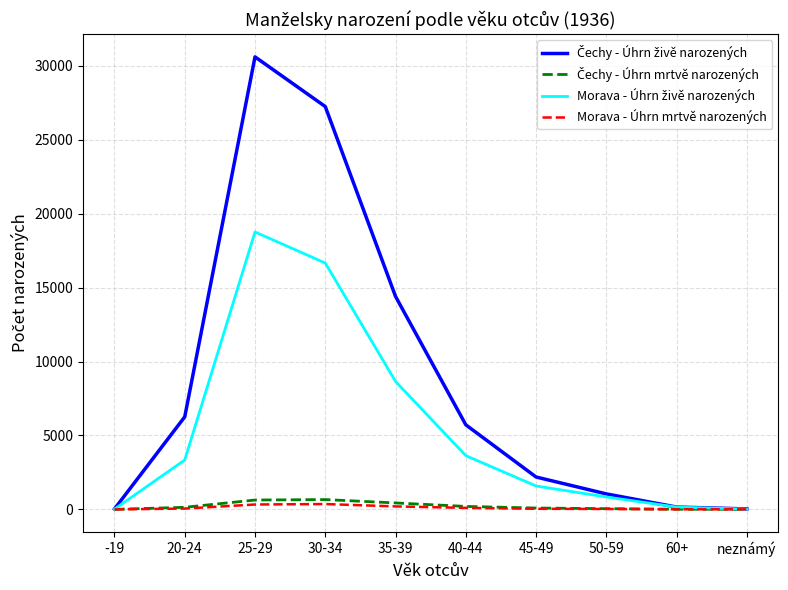

Is this an area chart (filled region under the line)?

No